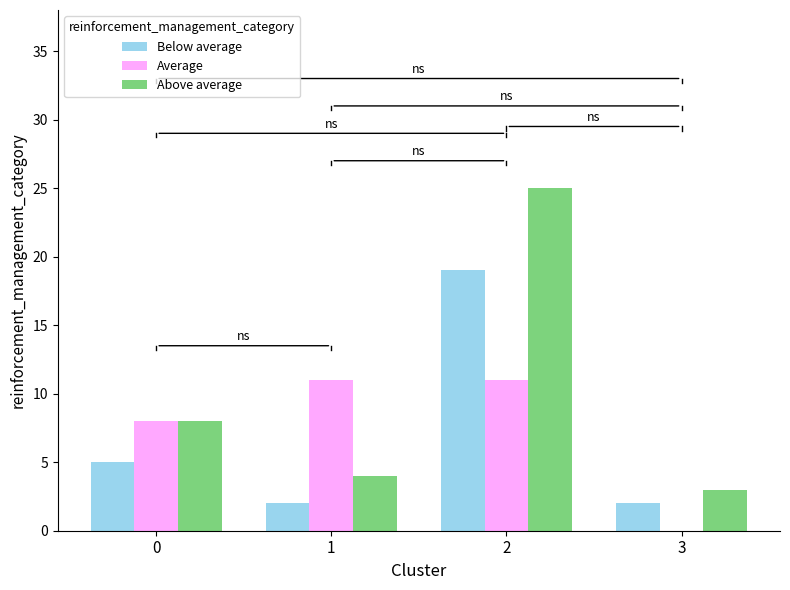

Which series has the largest total across all categories?

Above average